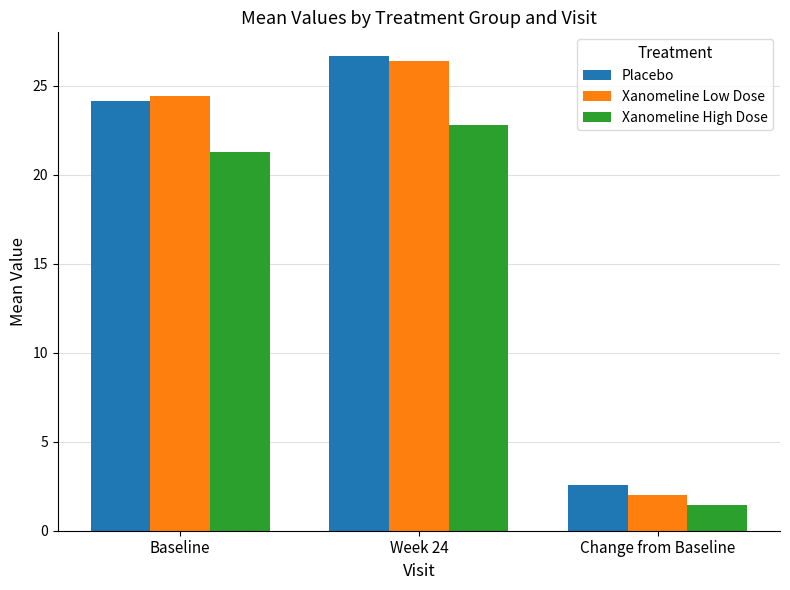

Reading left to right, transcribe all the data shown in this chart.

Placebo: Baseline=24.1	Week 24=26.7	Change from Baseline=2.5
Xanomeline Low Dose: Baseline=24.4	Week 24=26.4	Change from Baseline=2.0
Xanomeline High Dose: Baseline=21.3	Week 24=22.8	Change from Baseline=1.5